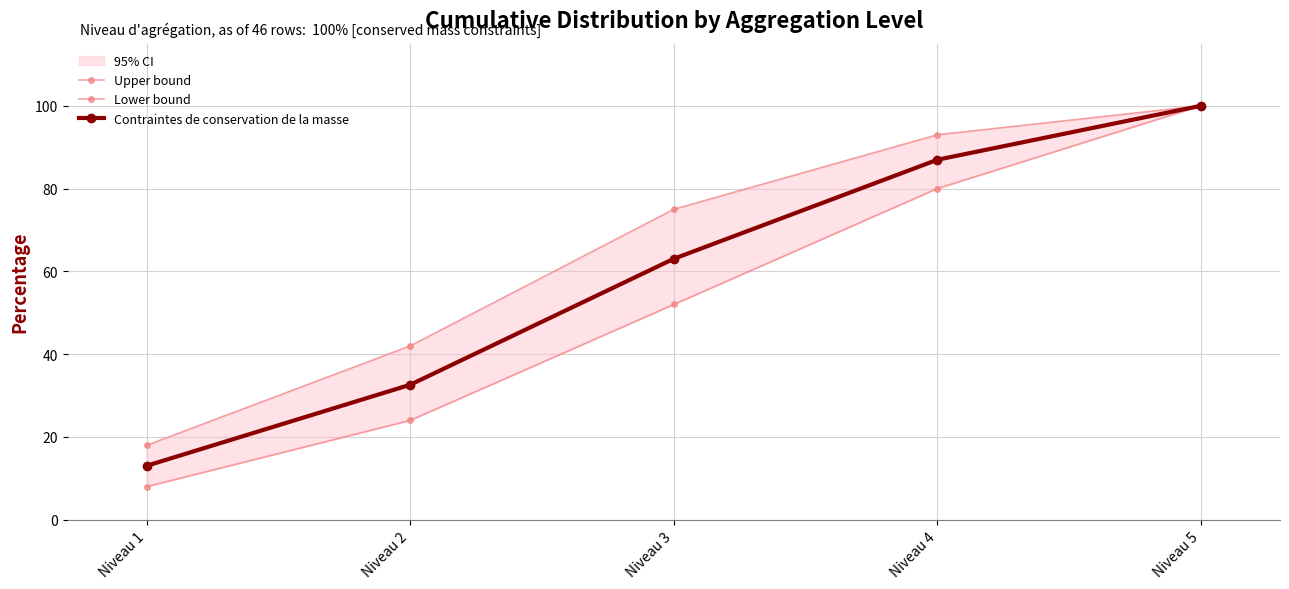

Reading left to right, extract all data points from this chart.

Upper bound: Niveau 1=18.0	Niveau 2=42.0	Niveau 3=75.0	Niveau 4=93.0	Niveau 5=100.0
Lower bound: Niveau 1=8.0	Niveau 2=24.0	Niveau 3=52.0	Niveau 4=80.0	Niveau 5=100.0
Contraintes de conservation de la masse: Niveau 1=13.0	Niveau 2=32.6	Niveau 3=63.0	Niveau 4=87.0	Niveau 5=100.0